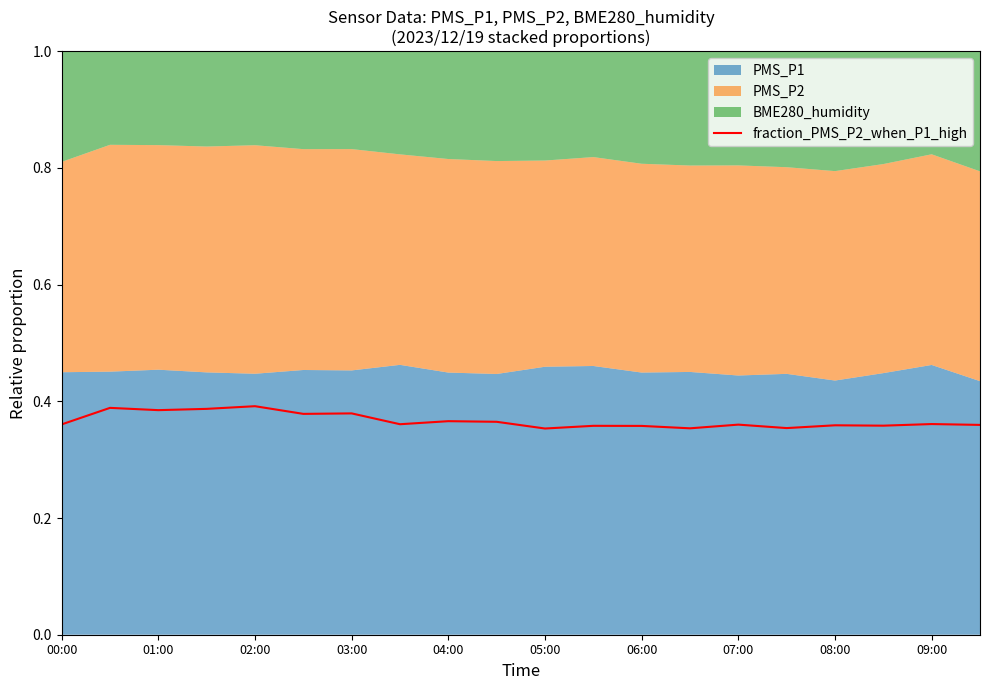

The fraction_PMS_P2_when_P1_high series shows 0.4 at 02:00. True or false?

True